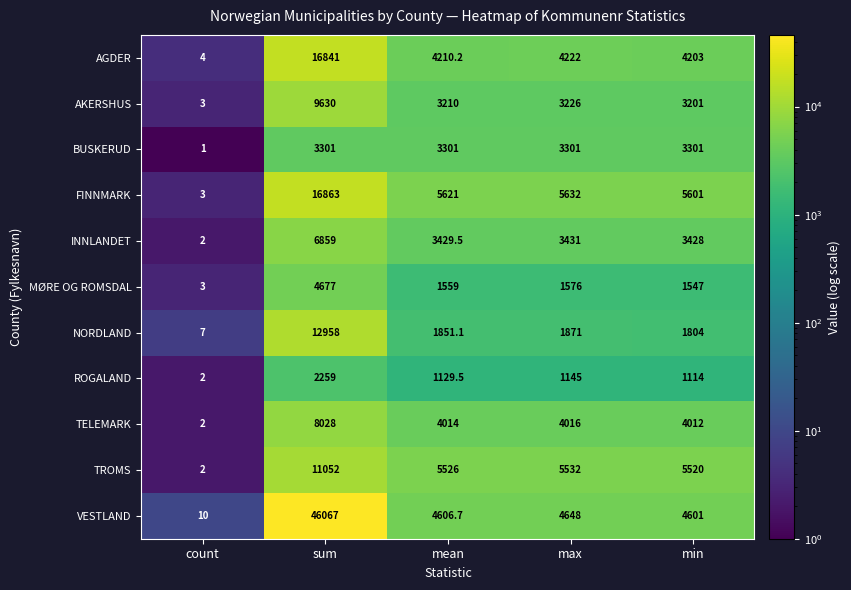

What is the total value across all series at mean?

38458.0